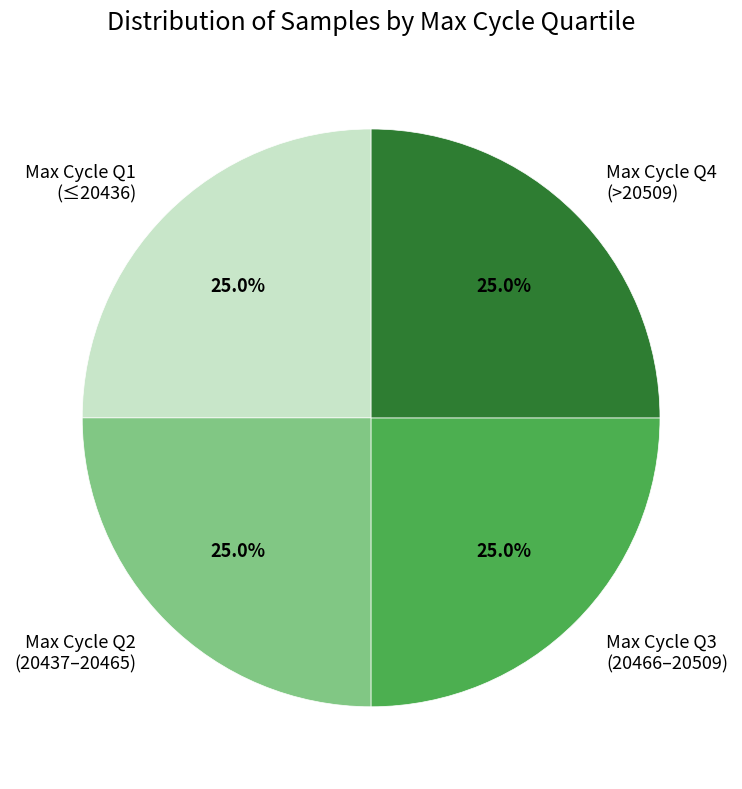

Approximately how many times larger is the value at Max Cycle Q2 (20437–20465) compared to Max Cycle Q1 (≤20436)?

1.0